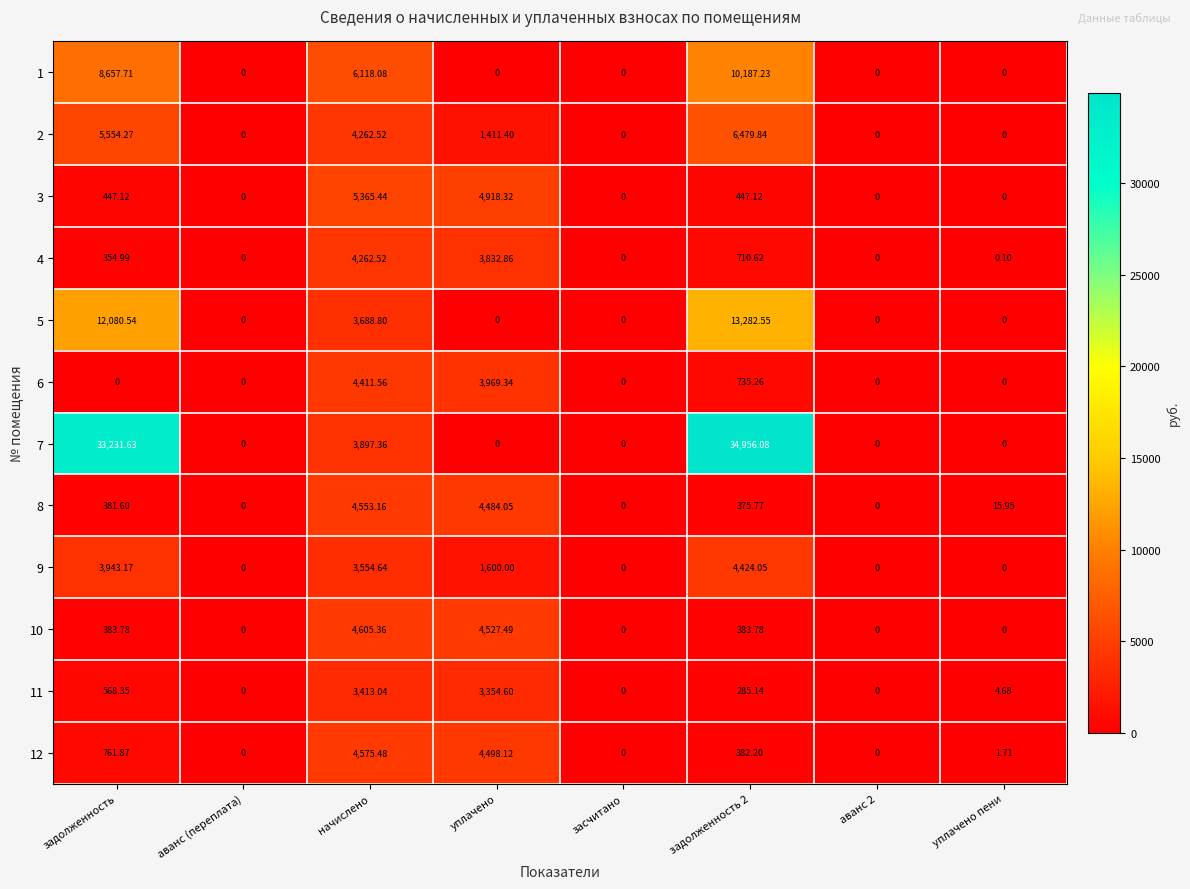

Where does the 12 series first go above 382?

задолженность